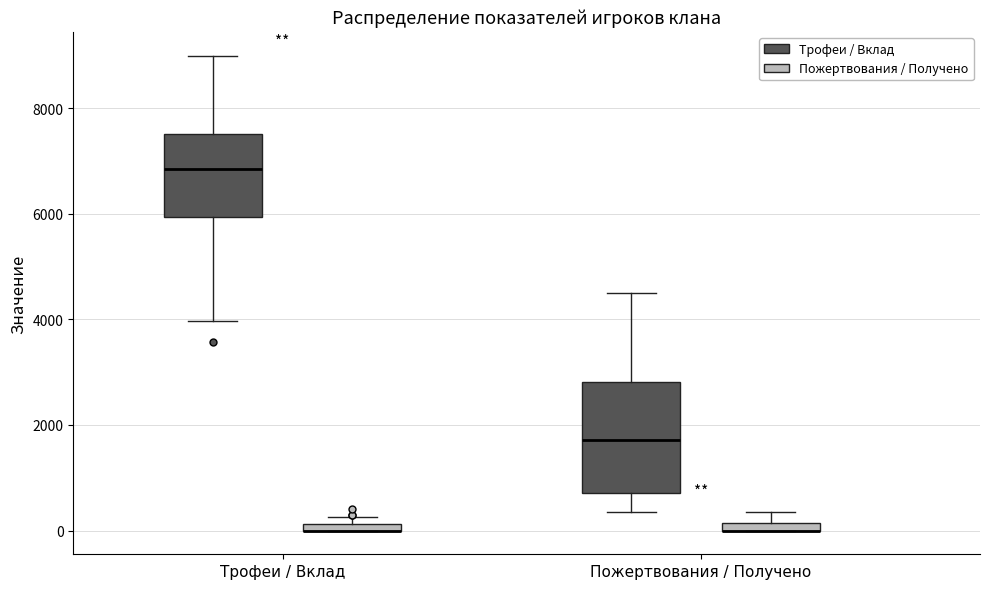

Comparing the boxes themselves (not the whiskers), which one is the tallest?

Пожертвования / Получено (Трофеи / Вклад)